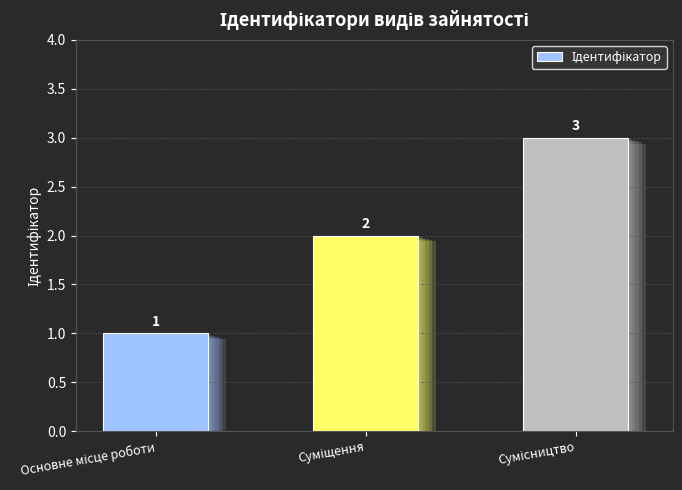

What is the value of the 1st bar from the left?

1